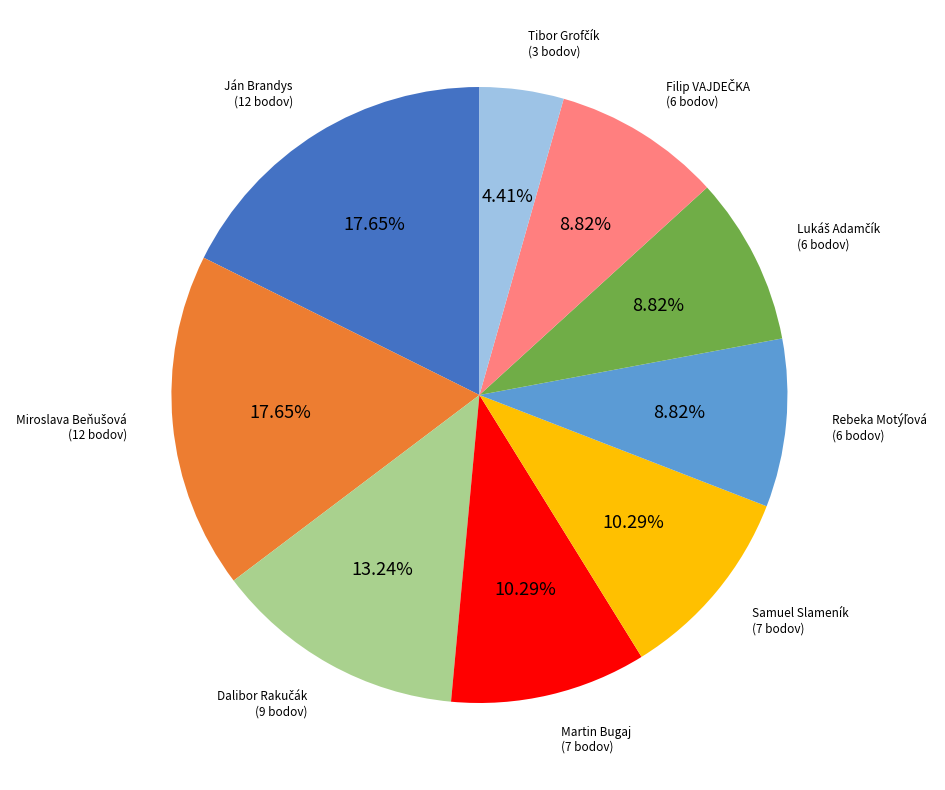

Which has a higher value, Ján Brandys or Martin Bugaj?

Ján Brandys